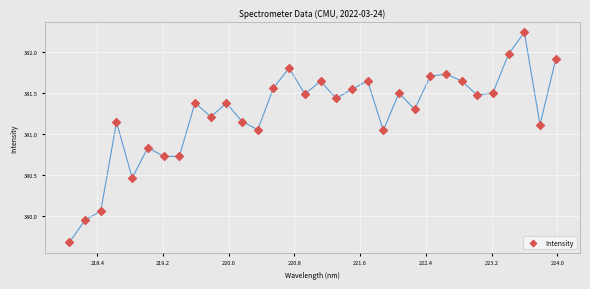

What is the range of Y values (max minus min)?

2.6